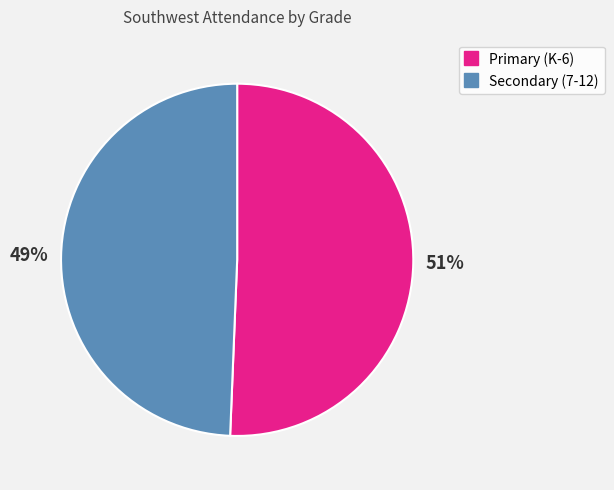

Which has a higher value, Secondary (7-12) or Primary (K-6)?

Primary (K-6)